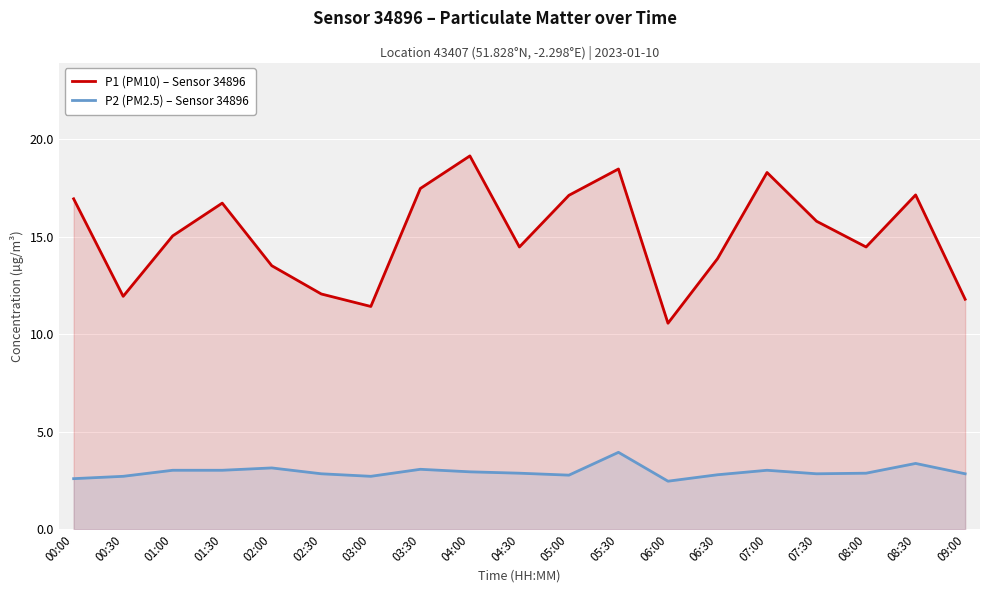

Where is the first local minimum for P1 (PM10) – Sensor 34896?

00:30